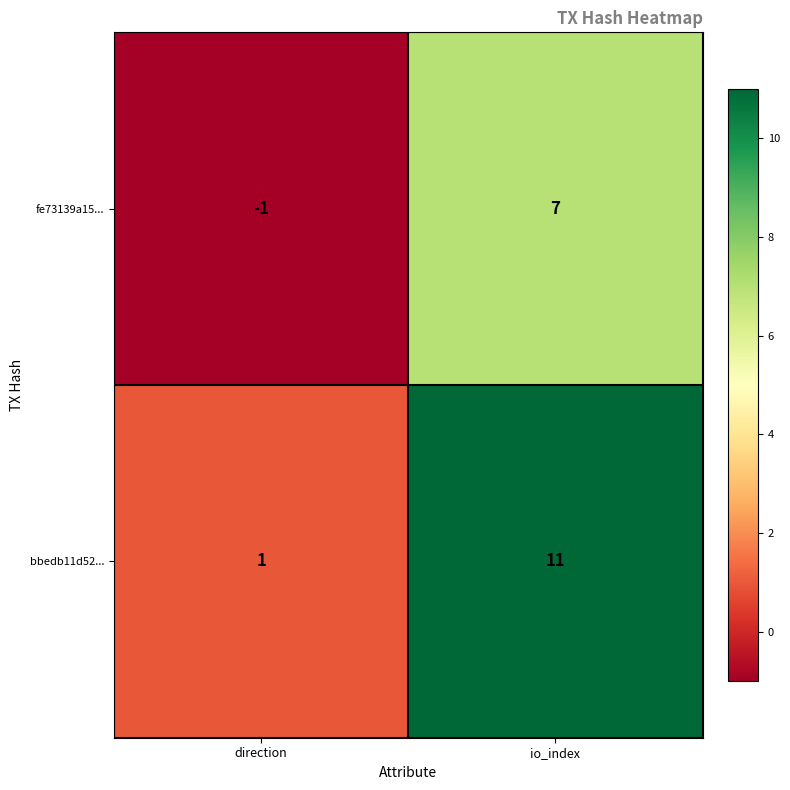

Where is bbedb11d52... nearest to the value 6?

direction